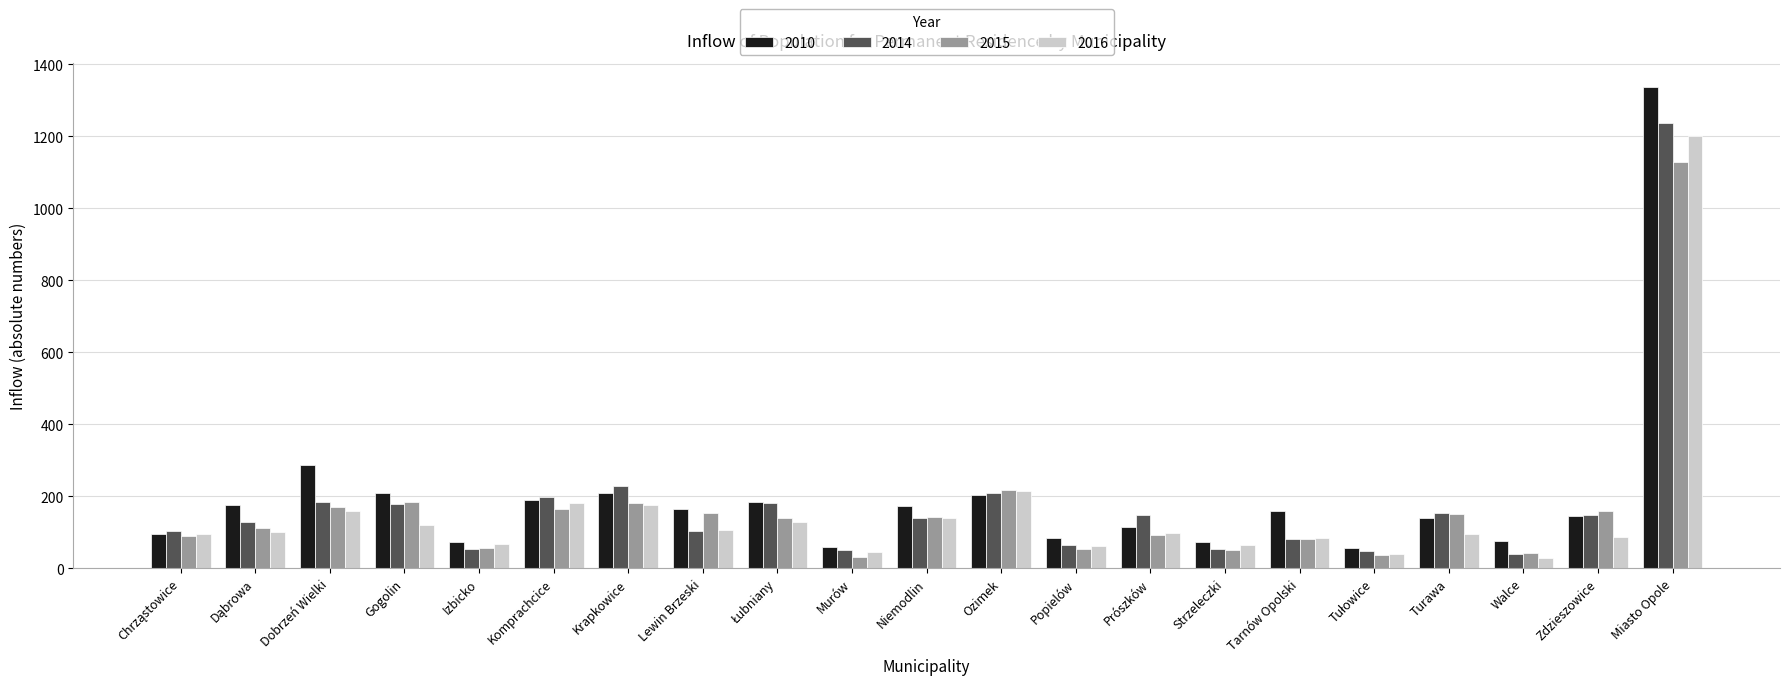

The 2010 series shows 115 at Prószków. True or false?

True